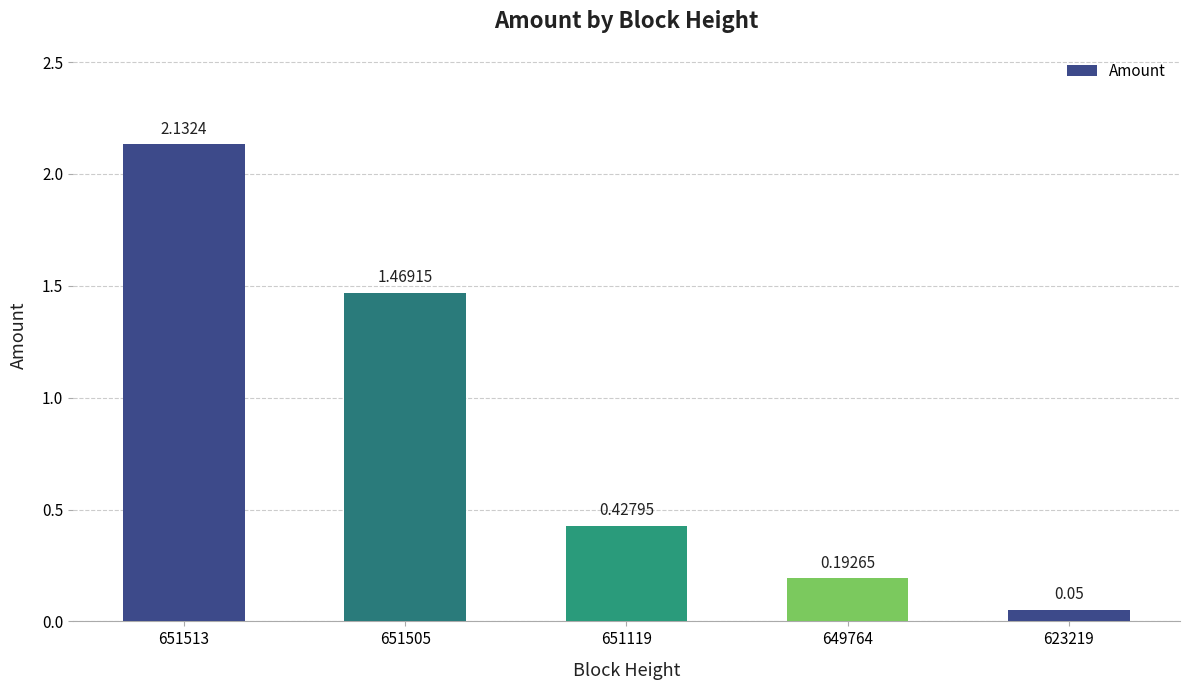

How many bars are there in total?

5